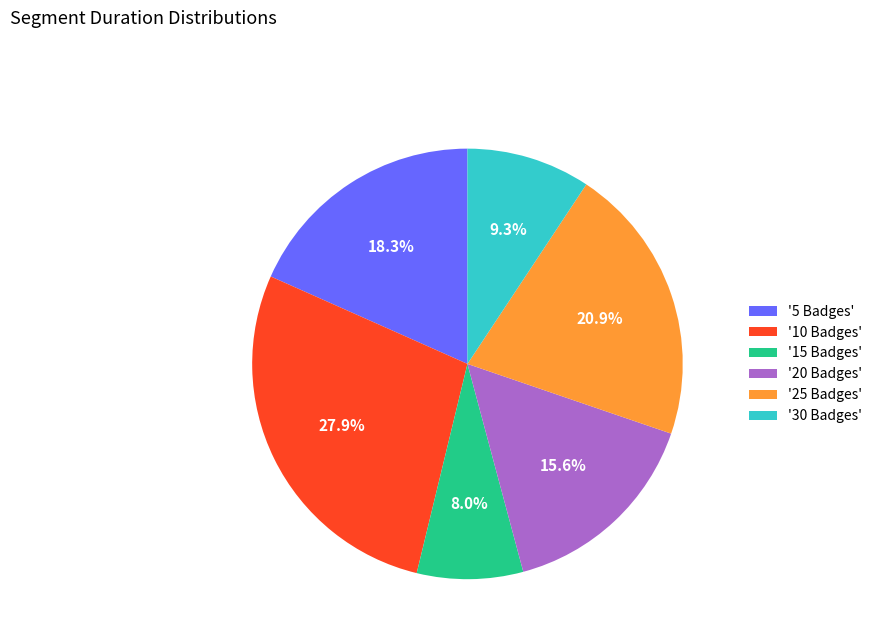

To the nearest percent, what is the average slice percentage?

17%